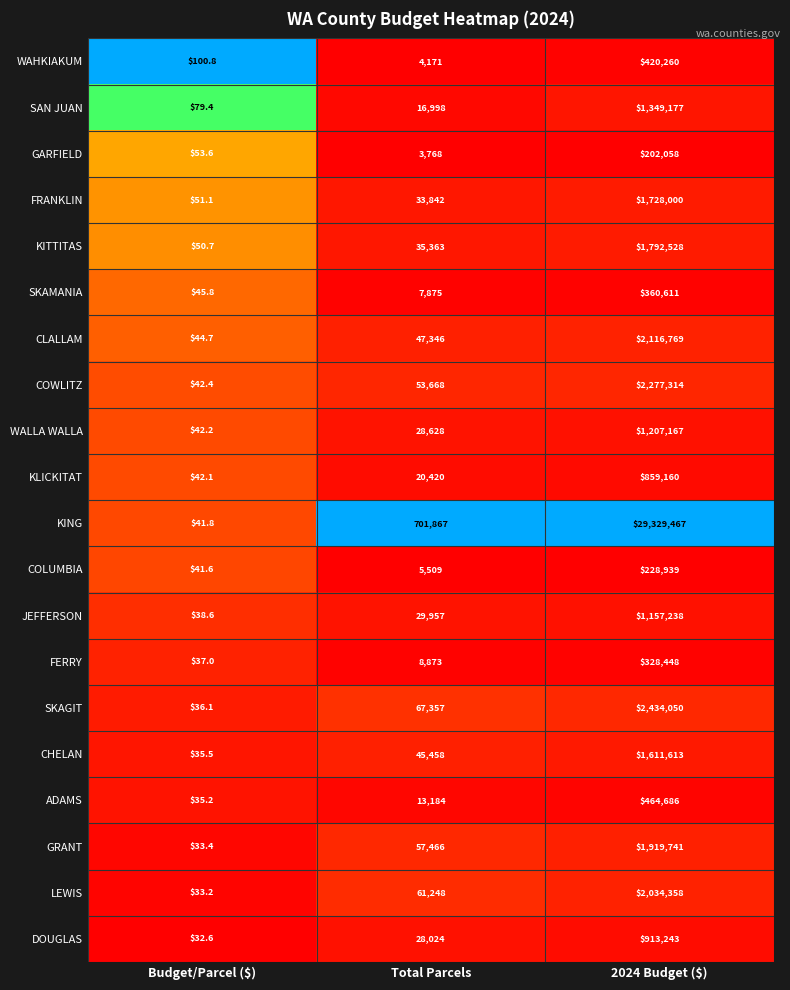

At which category does the chart reach its minimum across all series?

Budget/Parcel ($)